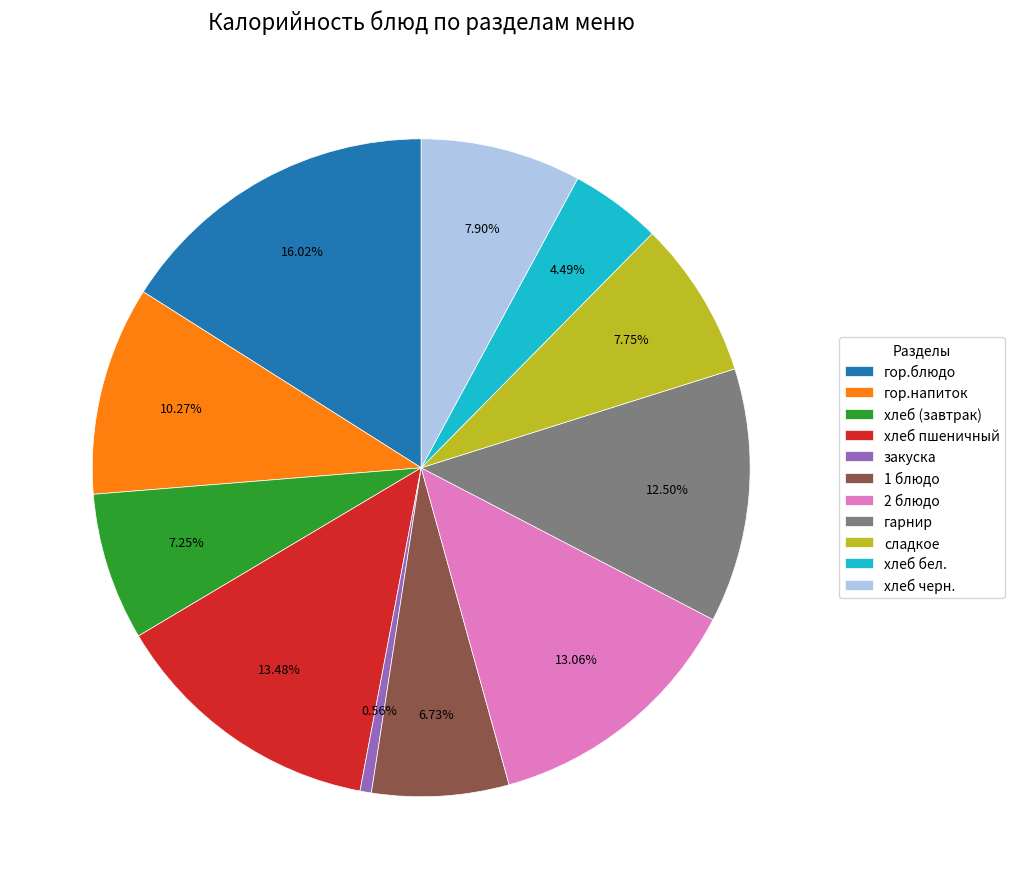

Count the number of slices in the pie.

11